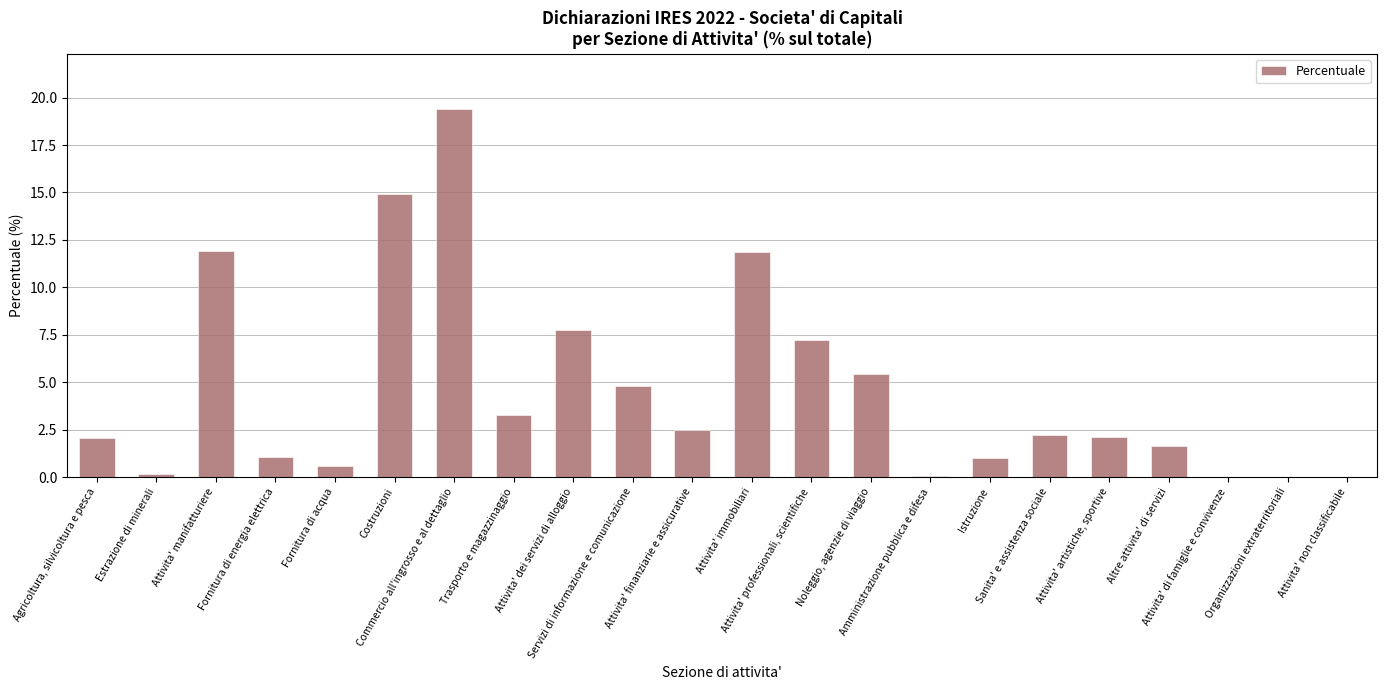

Between Attivita' professionali, scientifiche and Organizzazioni extraterritoriali, which is larger?

Attivita' professionali, scientifiche